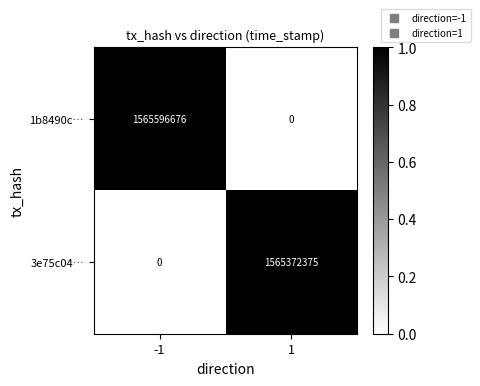

What is the maximum value shown in the chart?

1565596676